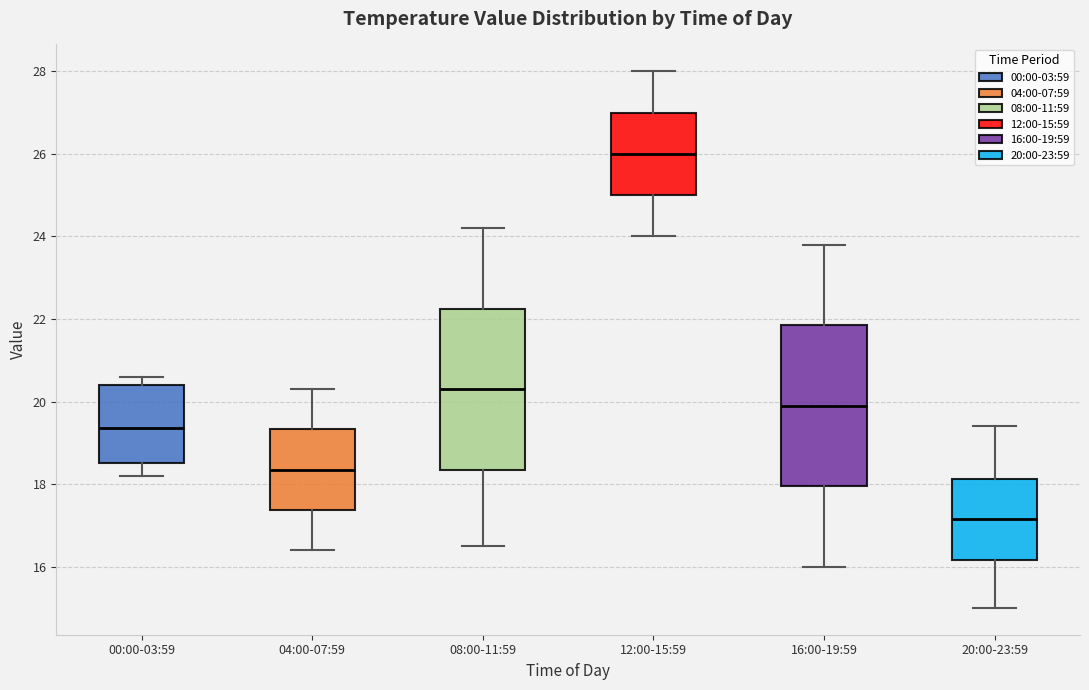

Which box has the highest median line?

12:00-15:59